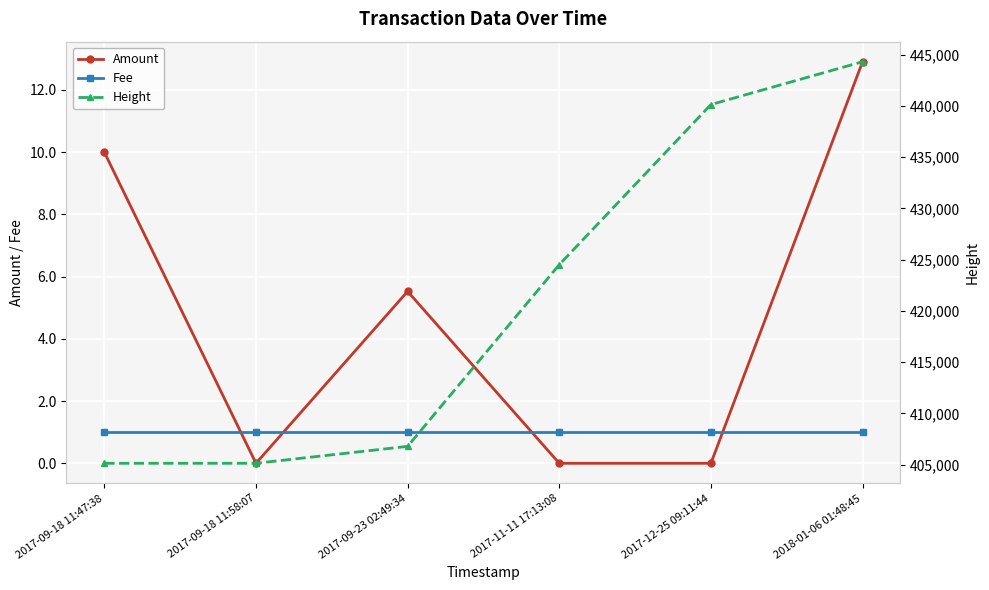

True or false: Amount and Height intersect in this chart.

False